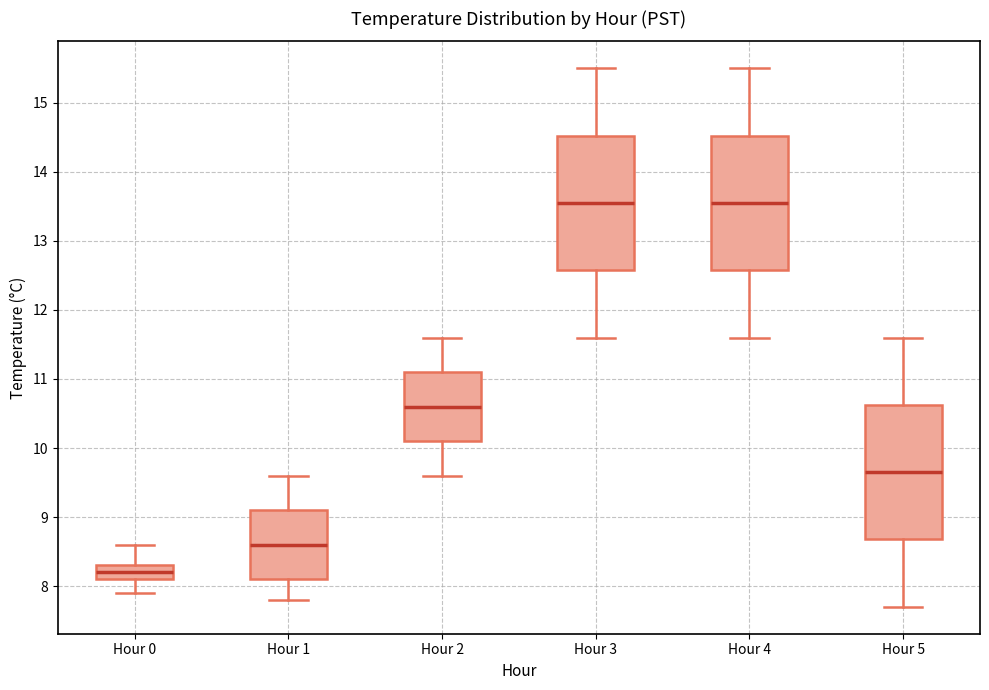

Which box's median line is the lowest?

Hour 0